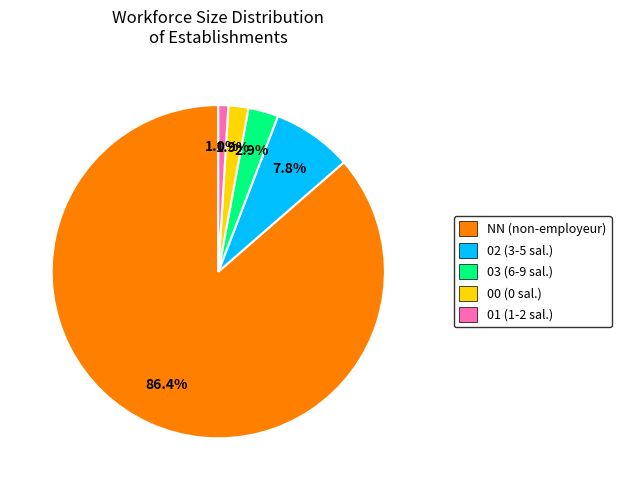

What percentage is the NN slice, to the nearest percent?

86%